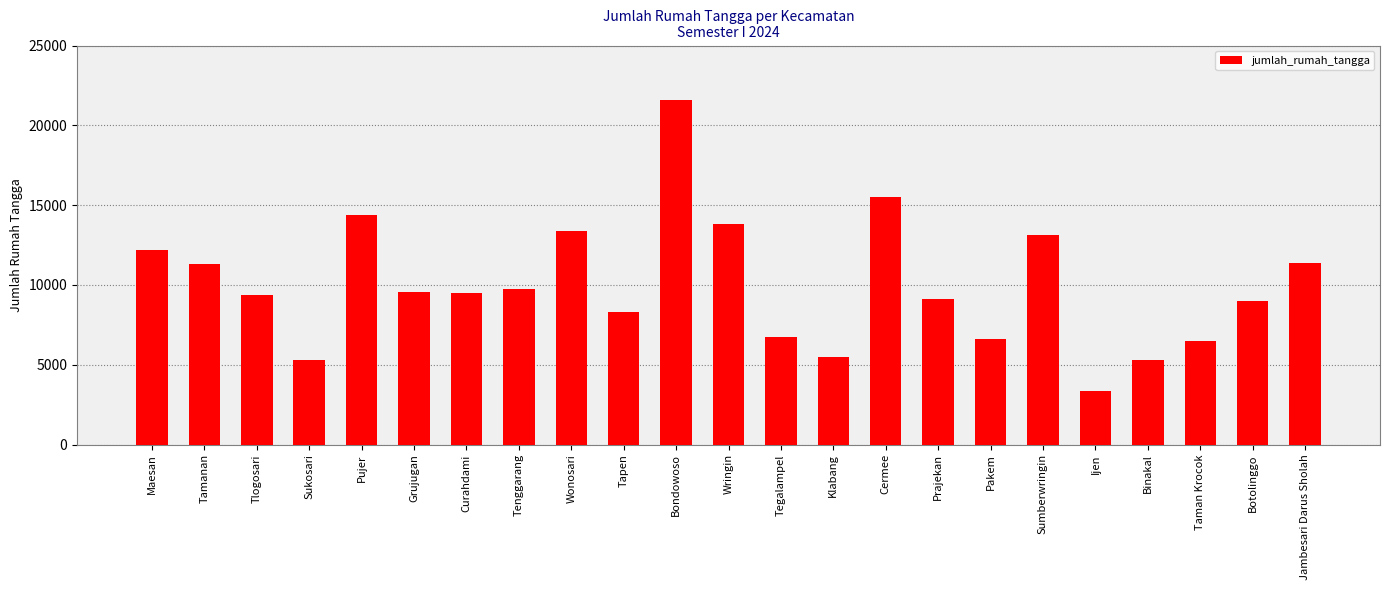

Is it true that the value at Cermee is 15501?

True